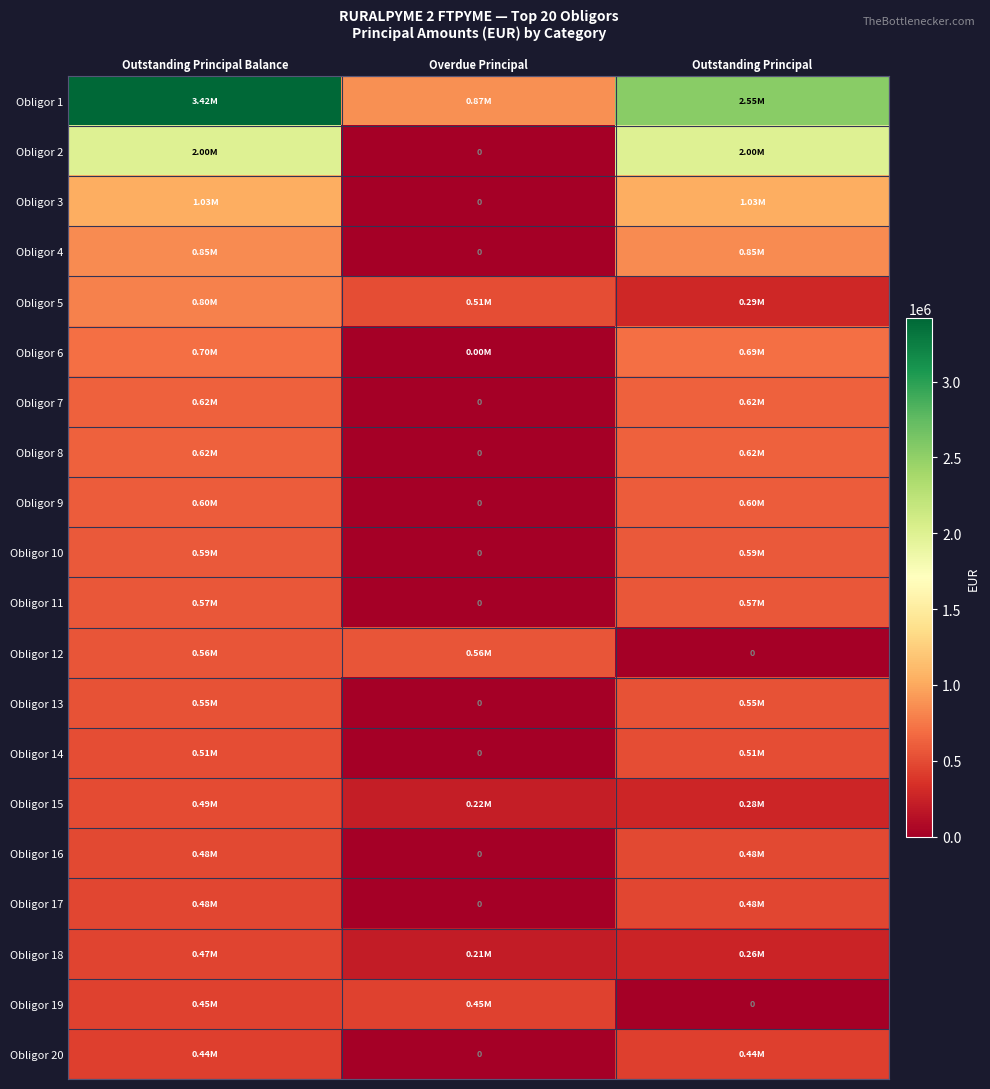

The value of Obligor 2 at Outstanding Principal Balance is 2000110.6. True or false?

True